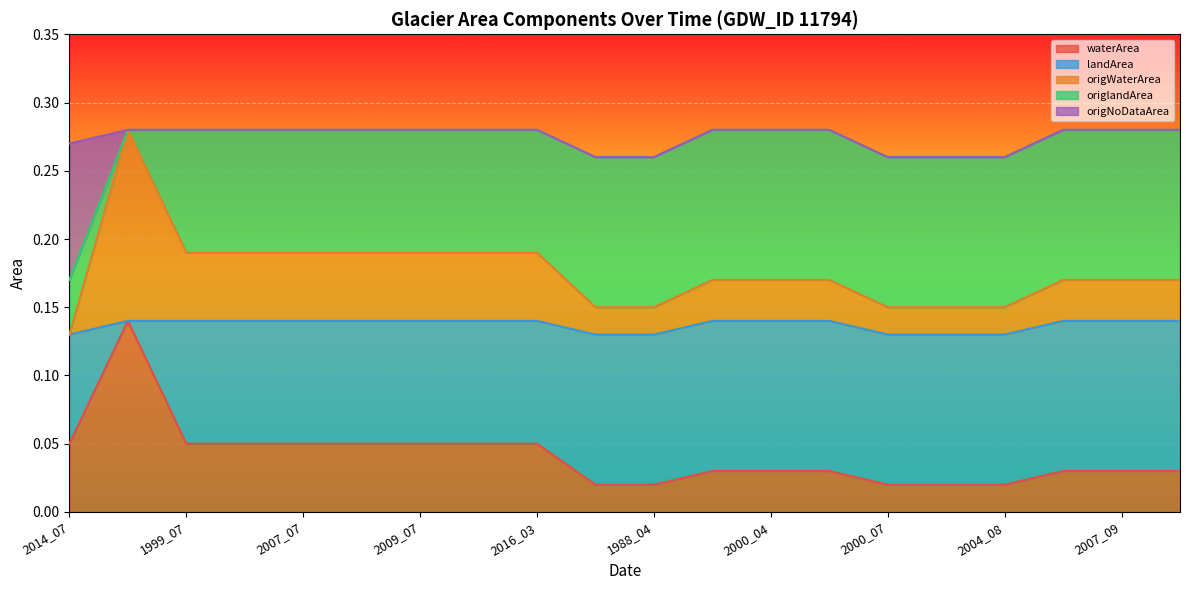

At which category is the sum across all series the highest?

2017_08